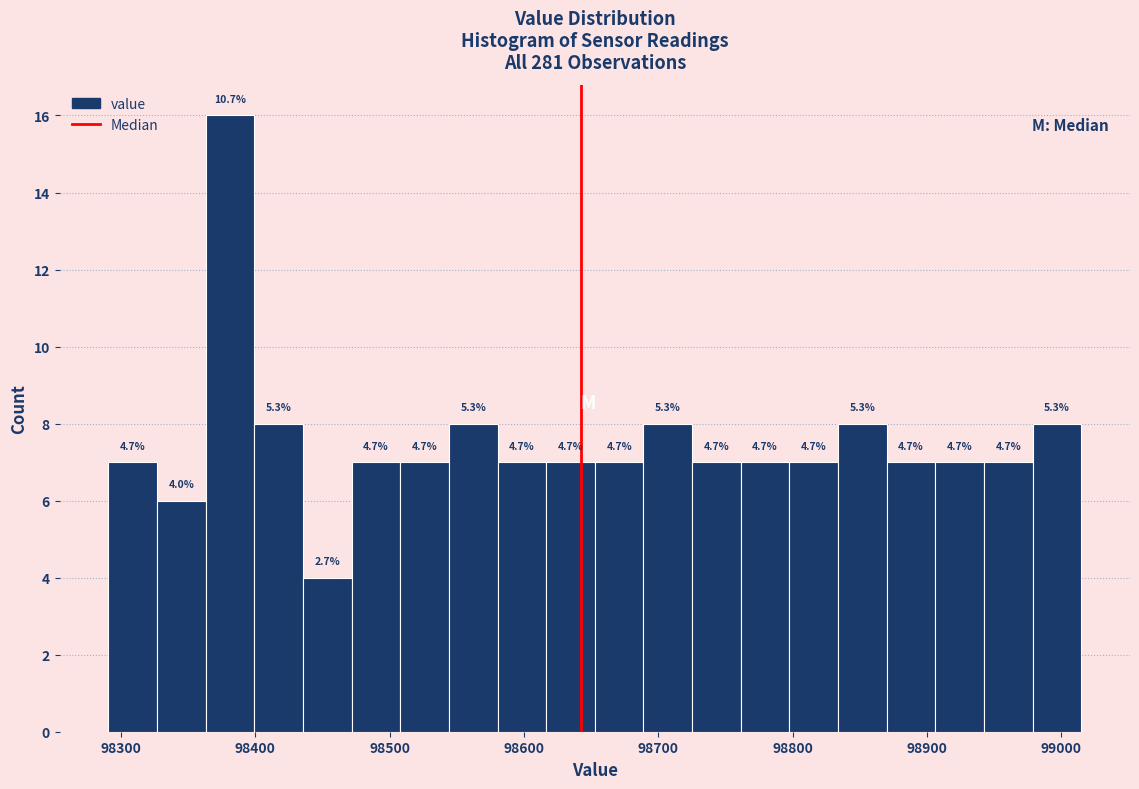

Around what value on the x-axis is the tallest bar? Give the approximate position of its centre, as read against the axis.

98380